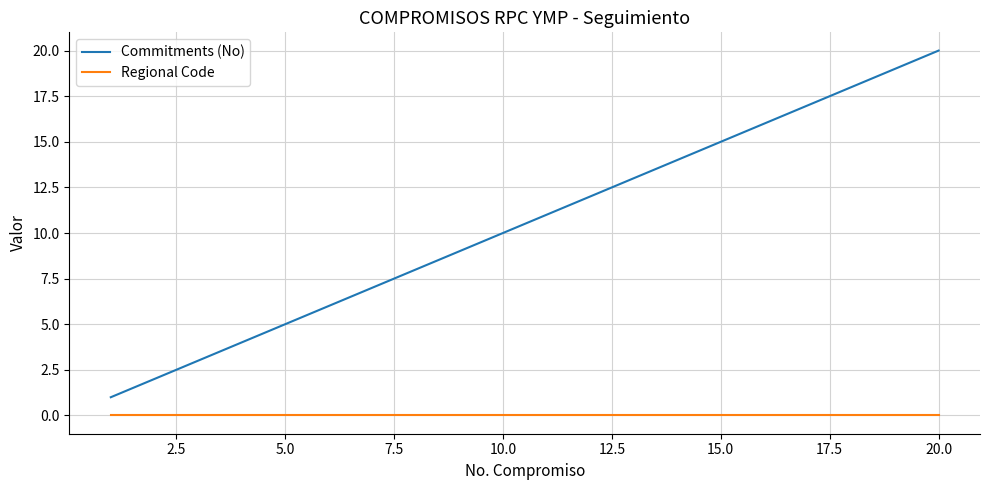

Which series has the largest range (max minus min)?

Commitments (No)